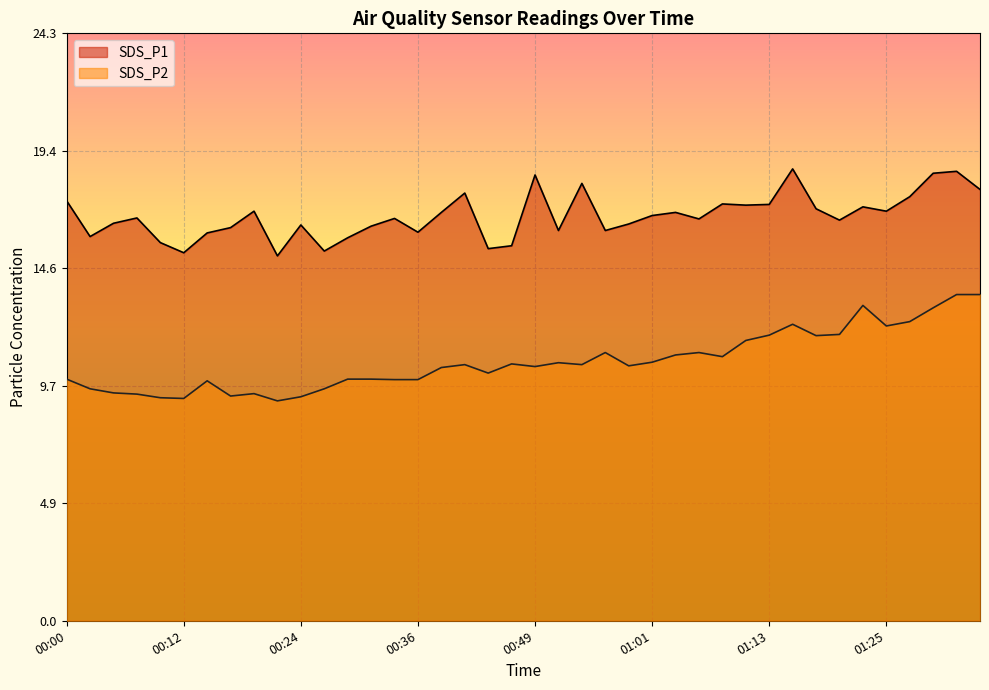

Which label corresponds to the largest value in the chart?

01:15